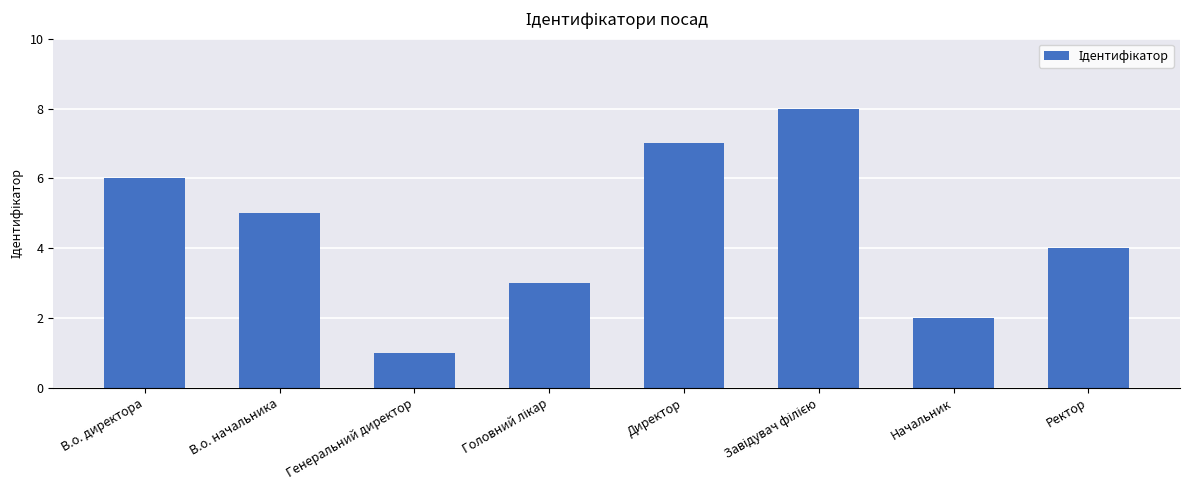

What is the maximum value shown in the chart?

8